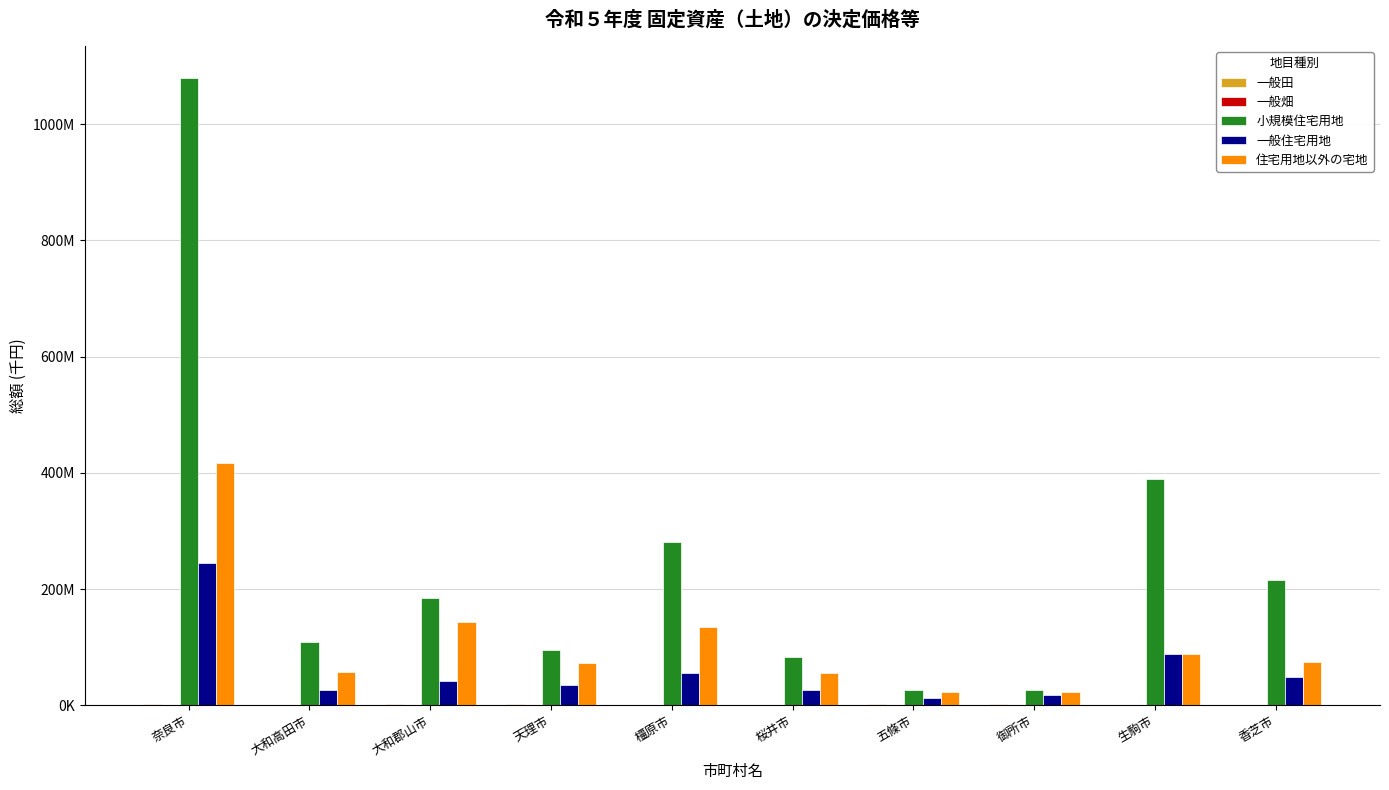

Does the chart contain stacked bars?

No